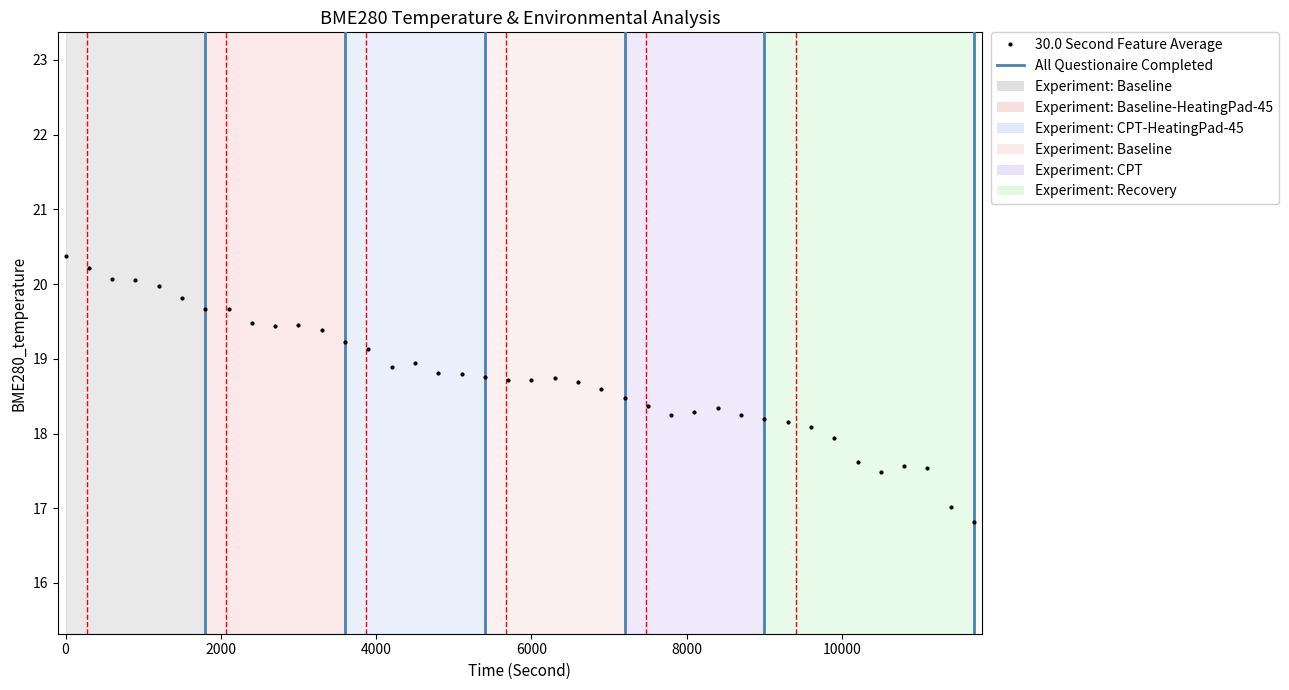

True or false: there are more than 2 points higher than both neighbors.

True